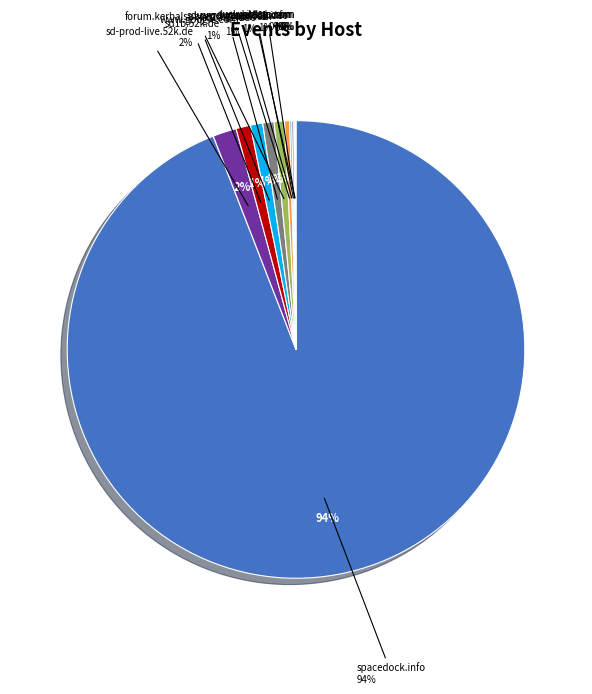

What is the change in value from spacedock.info to duckduckgo.com?

-1294